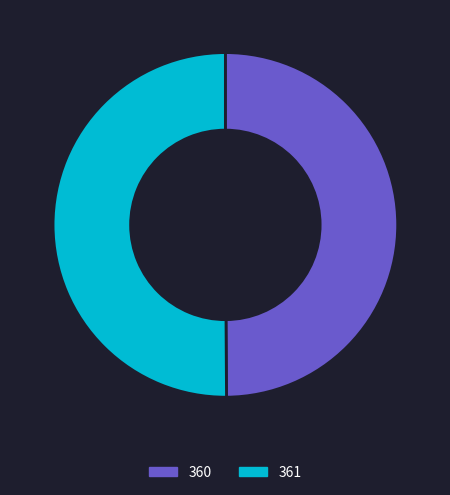

The 361 slice represents 50% of the pie. True or false?

True